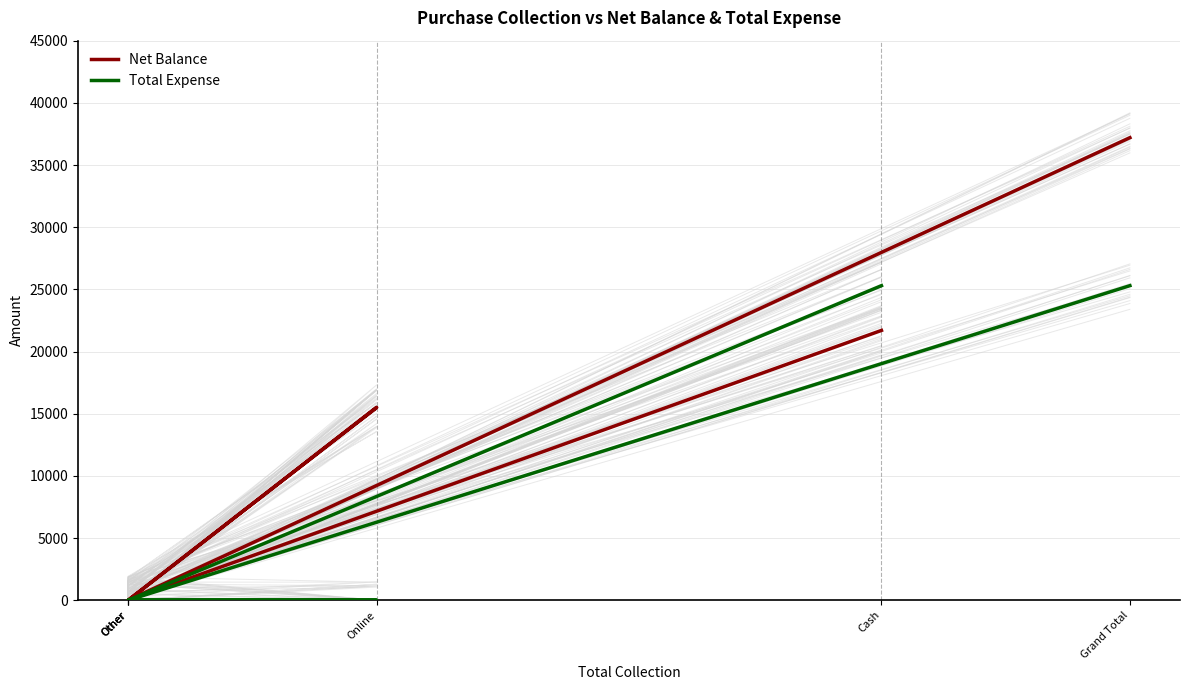

Count the Total Expense values in the range 0 to 25300.

6